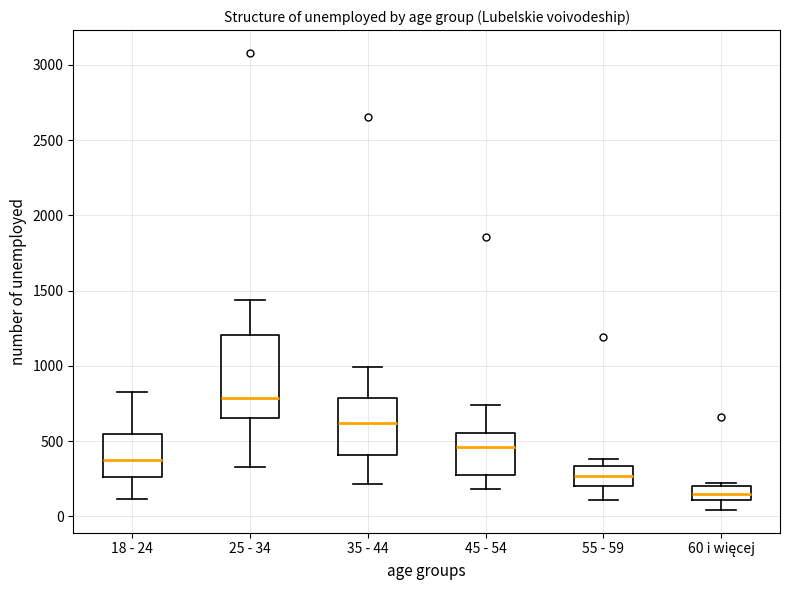

Which box is the tallest, from its lower edge to its upper edge?

25 - 34